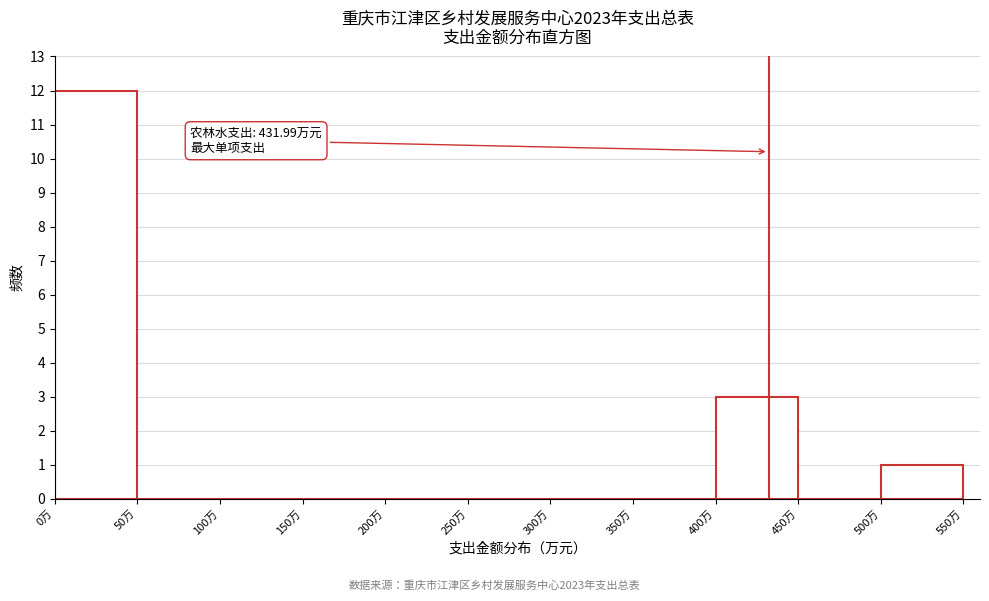

Which range on the x-axis has the tallest bar?

0 to 50